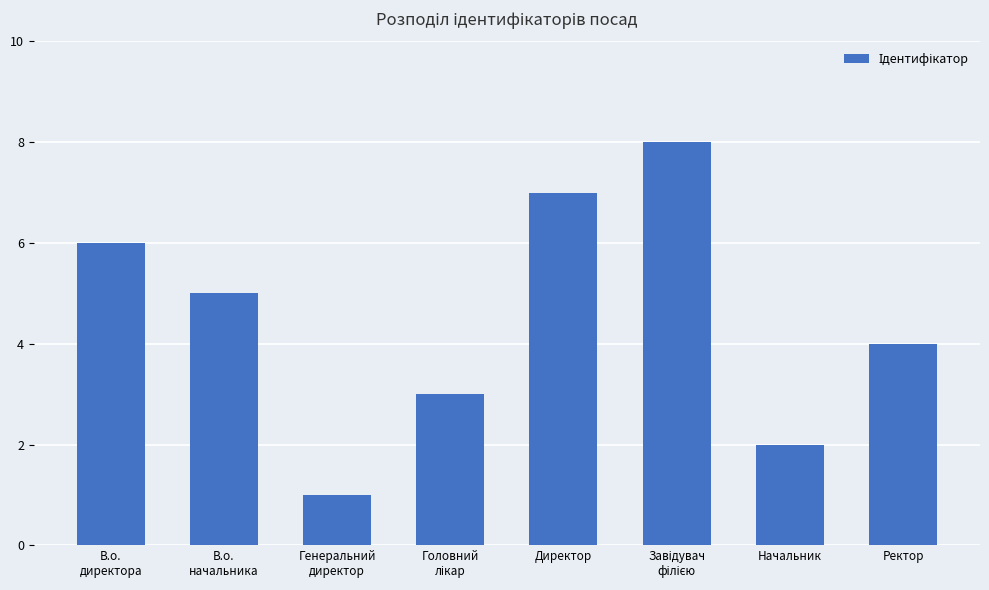

What is the sum of all values?

36